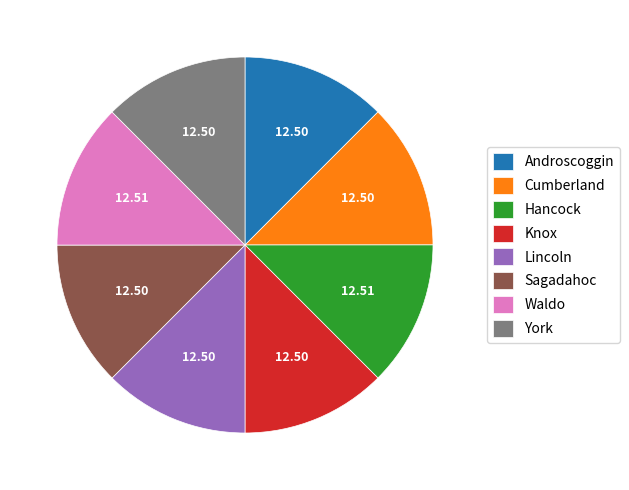

What is the ratio of the value at Knox to the value at Sagadahoc?

1.0